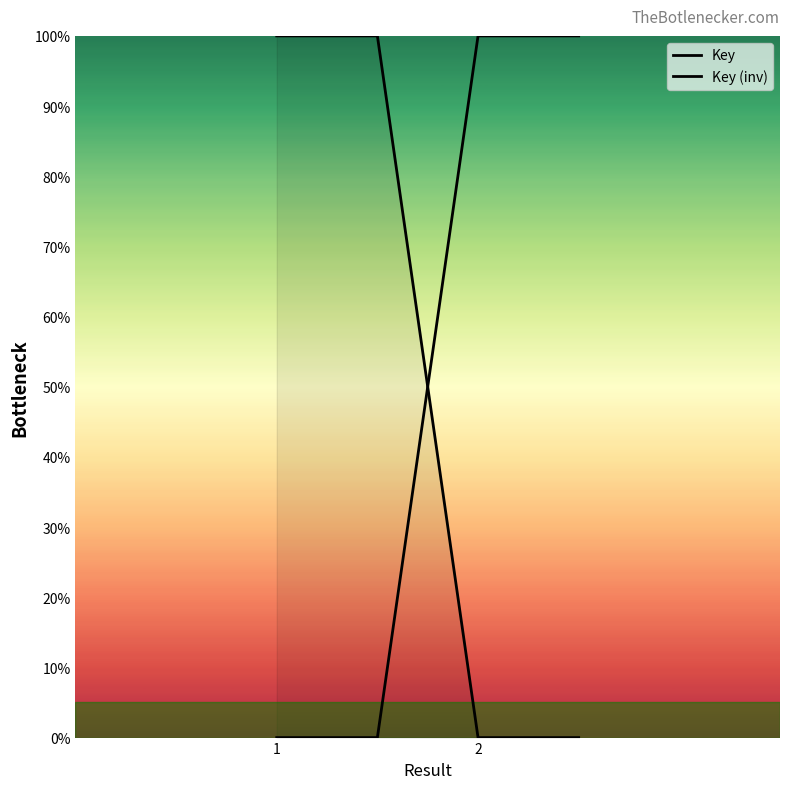

Rank the series by their maximum value, from highest to lowest.

Key, Key (inv)